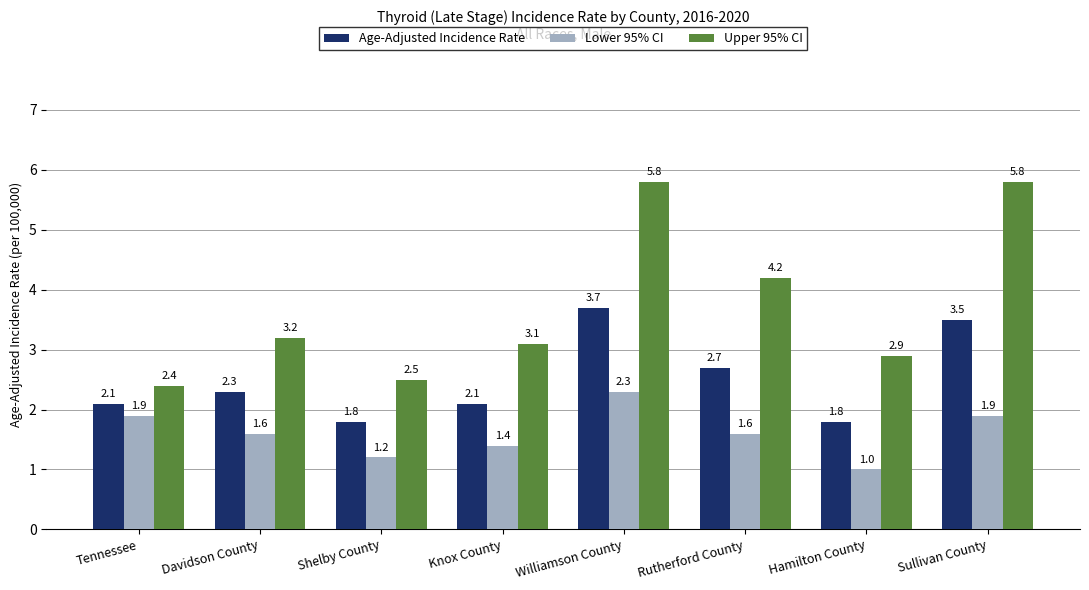

At which category is the sum across all series the highest?

Williamson County